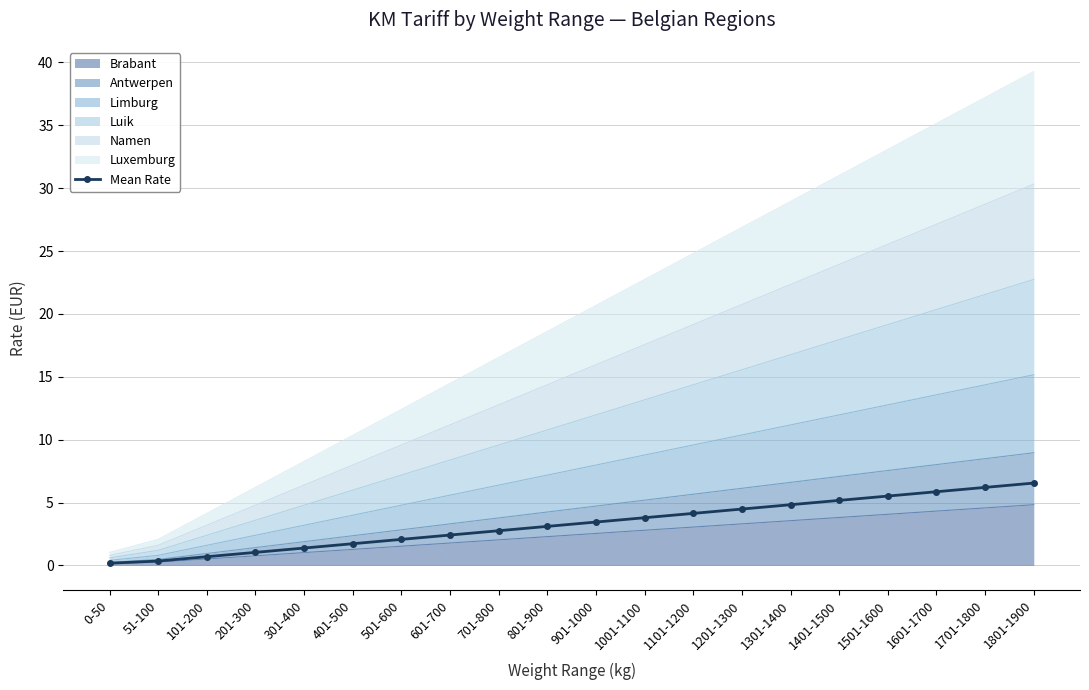

Reading left to right, what are all the values shown in this chart?

0.2	0.3	0.7	1.0	1.4	1.7	2.1	2.4	2.8	3.1	3.4	3.8	4.1	4.5	4.8	5.2	5.5	5.9	6.2	6.5